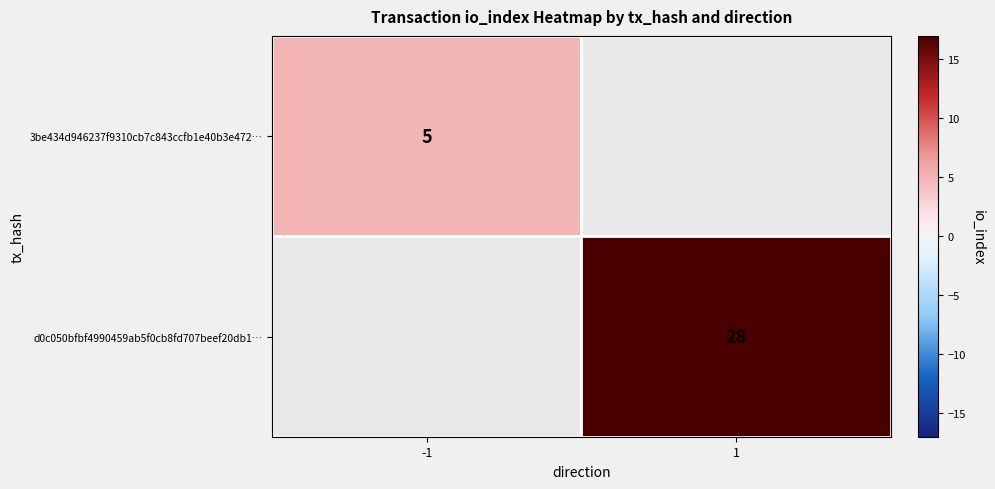

Is the value of 3be434d946237f9310cb7c843ccfb1e40b3e472… at -1 greater than the value of d0c050bfbf4990459ab5f0cb8fd707beef20db1… at 1?

No